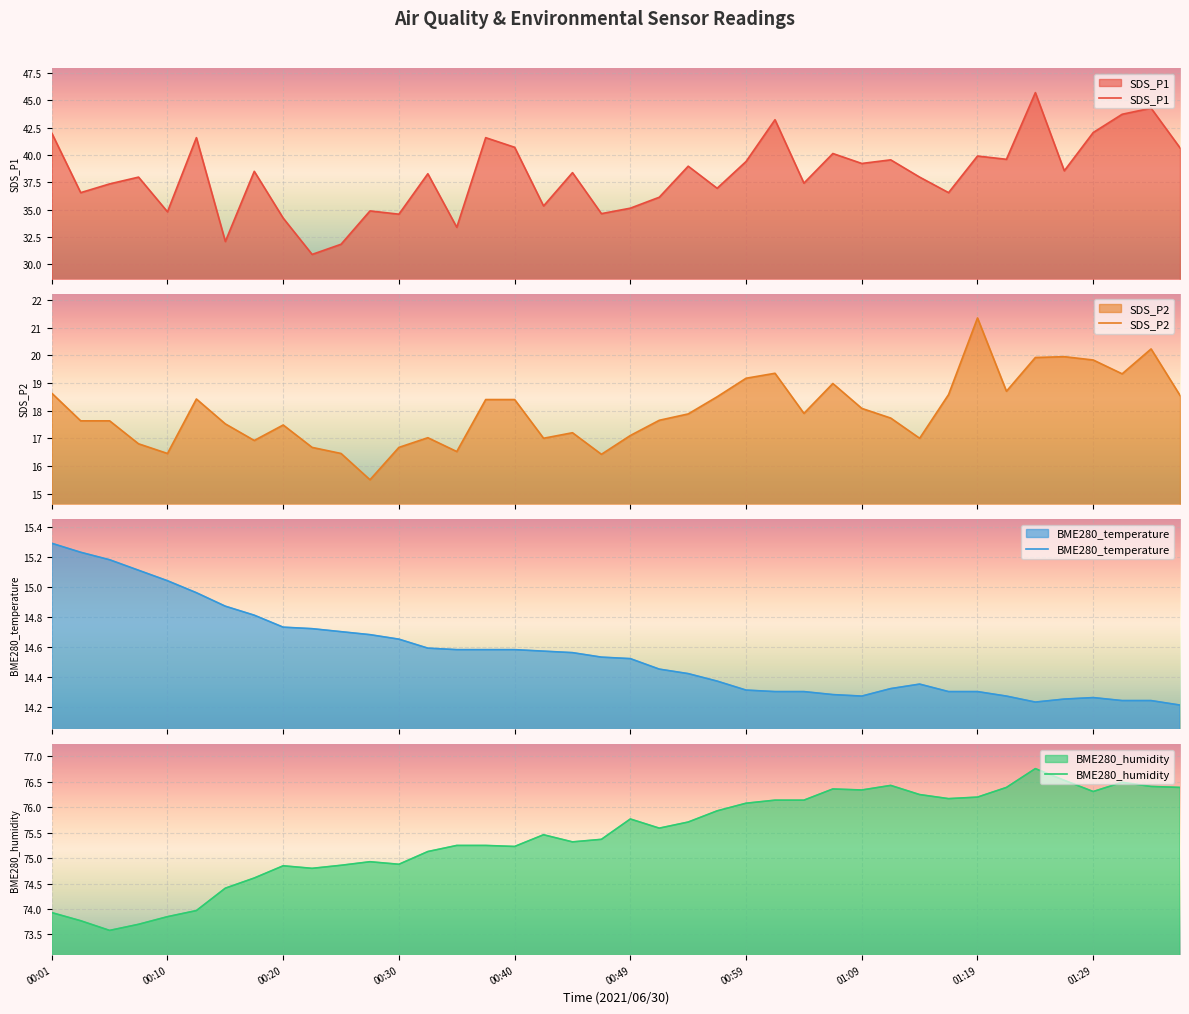

What is the highest value of the SDS_P1 series?

45.7